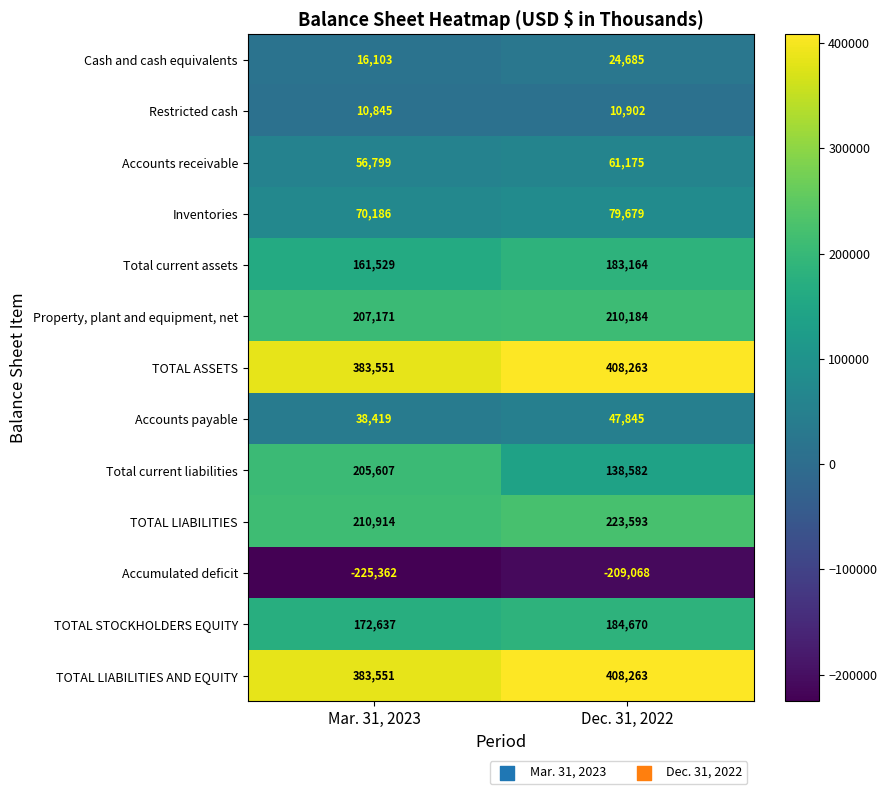

What is the total value across all series at Dec. 31, 2022?

1771937